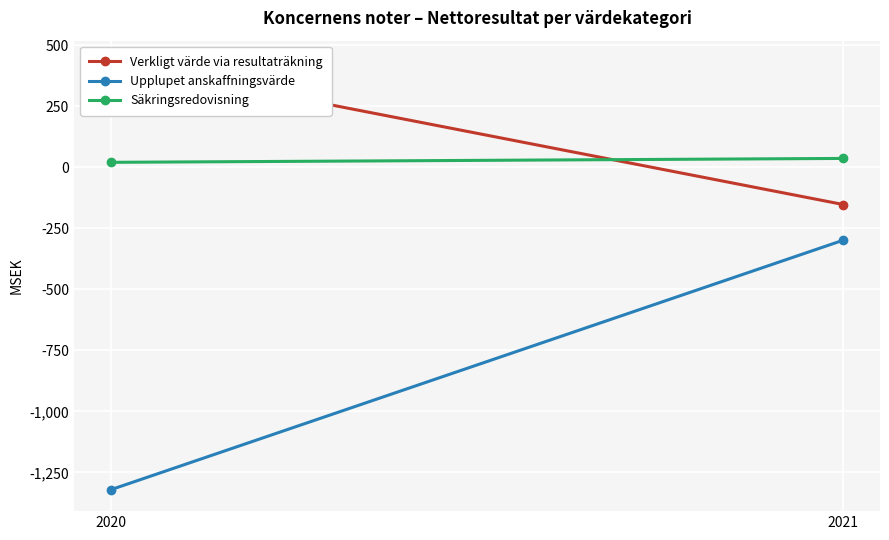

True or false: Upplupet anskaffningsvärde has a value of -871 at 2020.

False